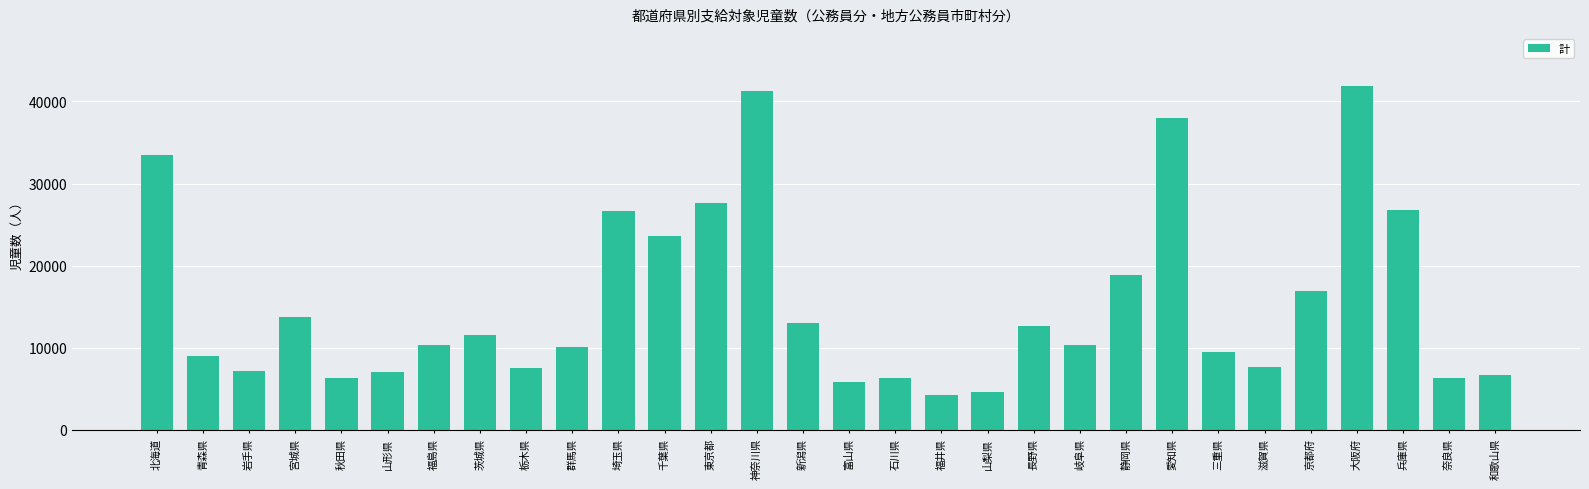

What is the value of the 3rd bar from the left?

7136